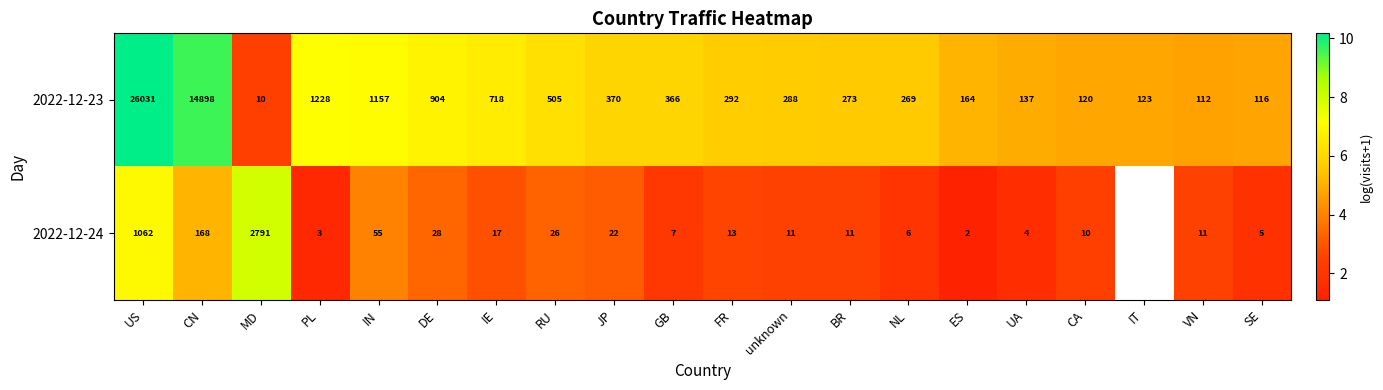

At which category does the chart reach its peak across all series?

US